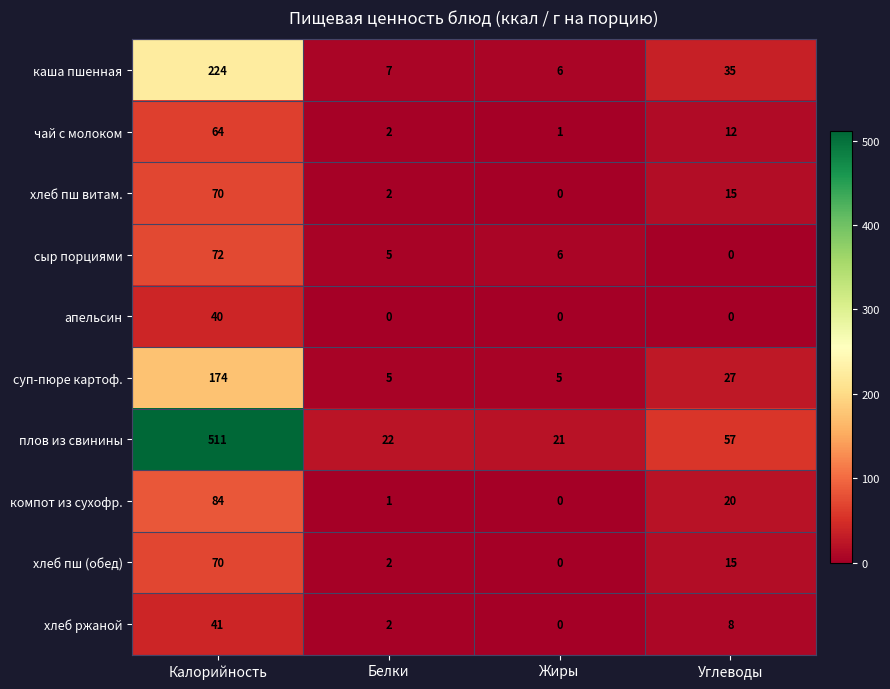

Count the number of categories in the chart.

4